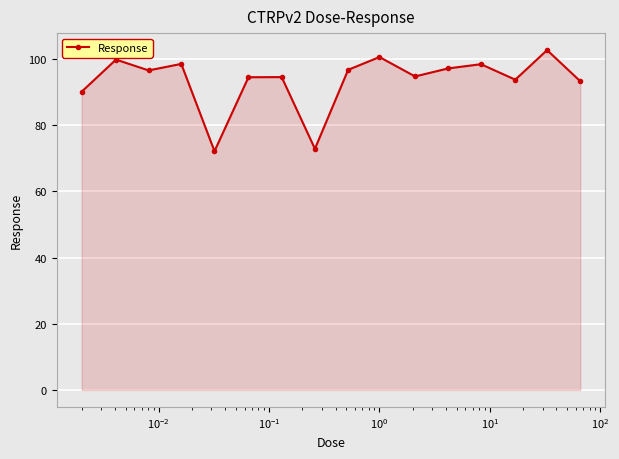

What is the value of the 15th point from the left?

102.7